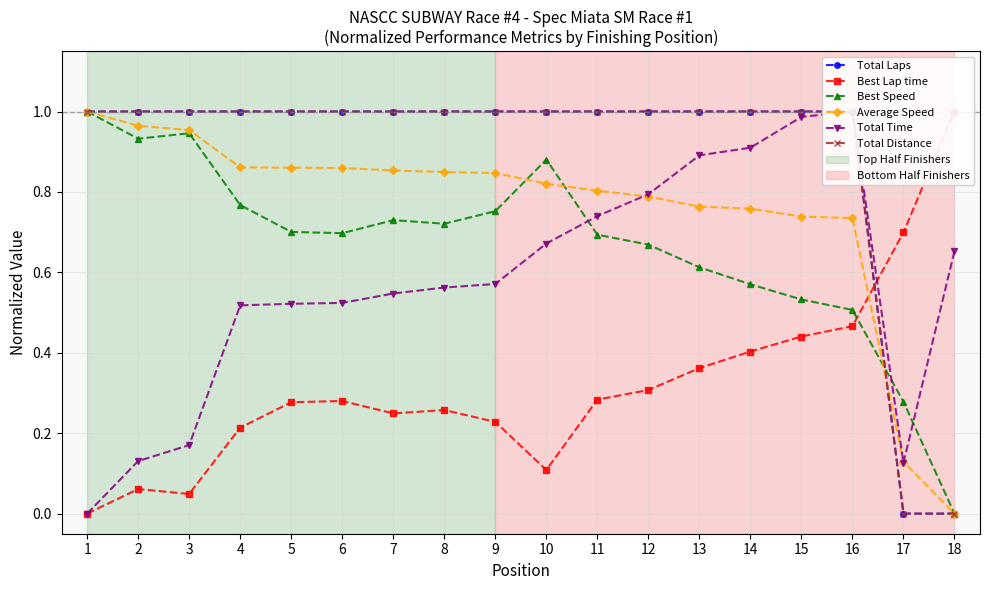

Between 2 and 18, which series saw the biggest shift?

Total Laps